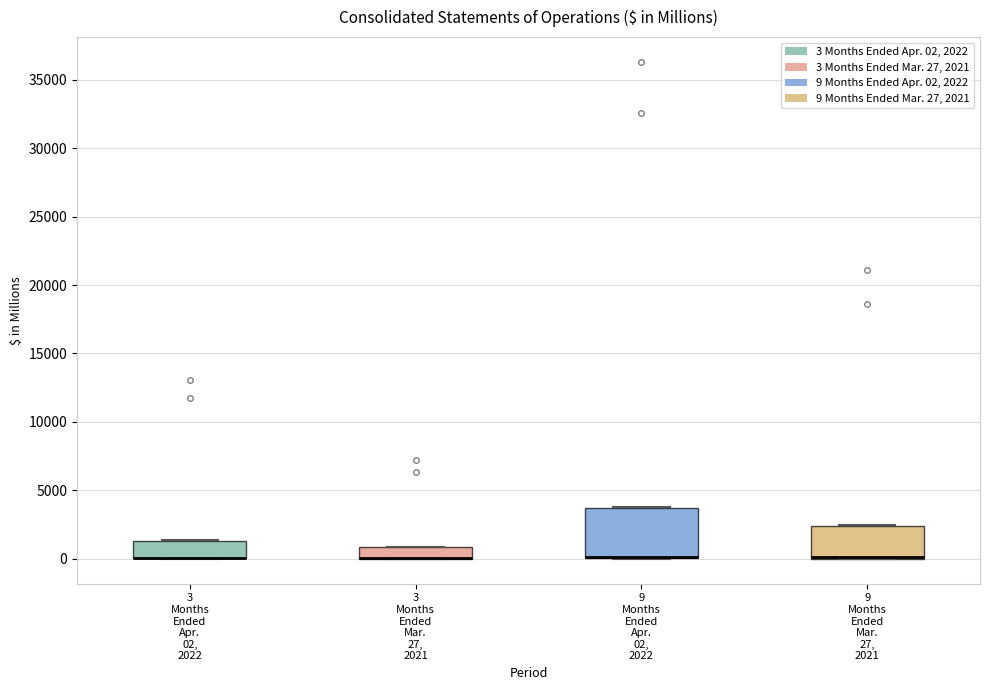

Comparing the boxes themselves (not the whiskers), which one is the tallest?

9 Months Ended Apr. 02, 2022